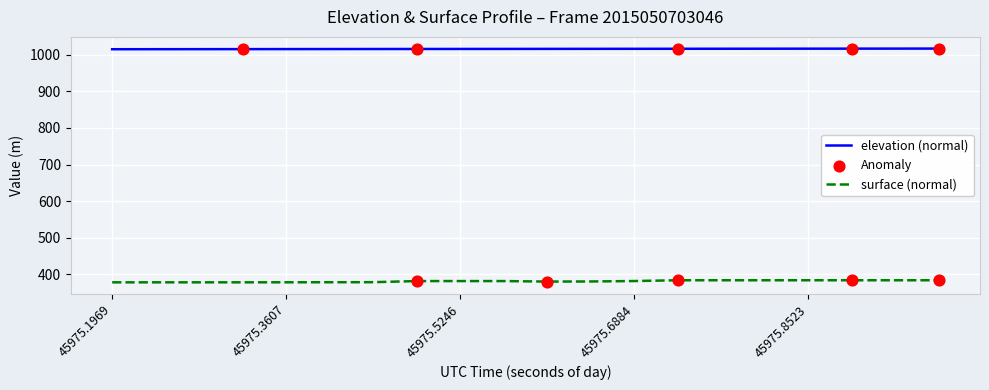

Which series has the largest range (max minus min)?

surface (normal)